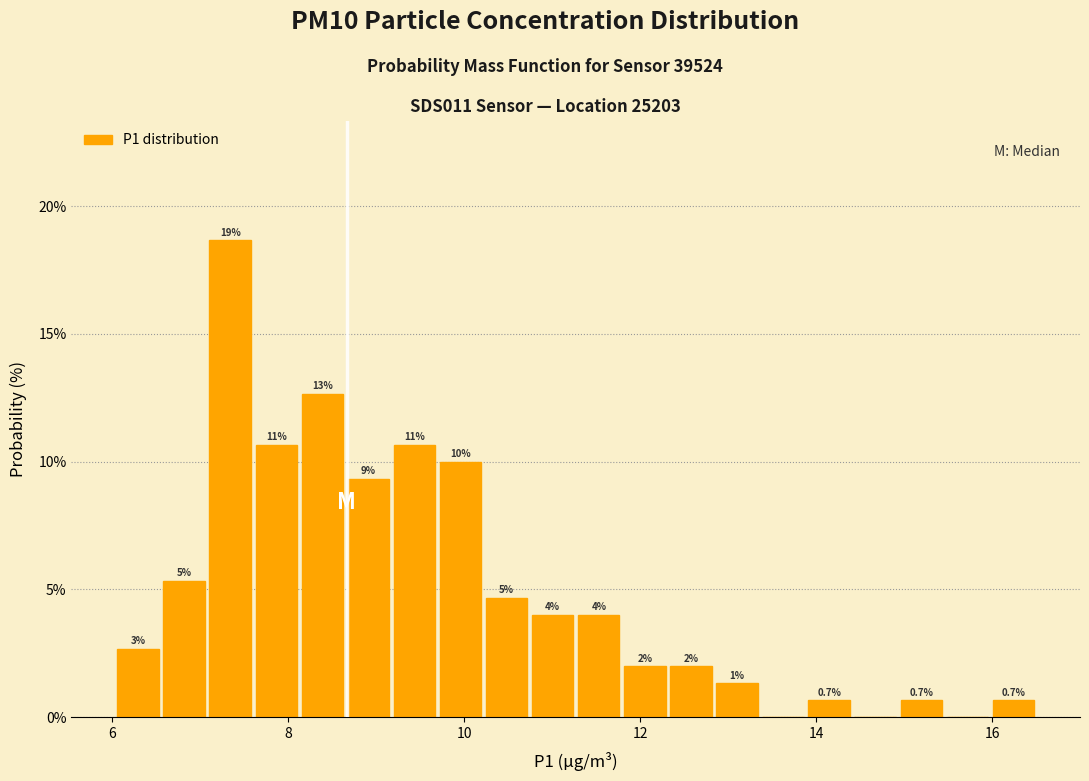

Around what value on the x-axis is the tallest bar? Give the approximate position of its centre, as read against the axis.

7.4